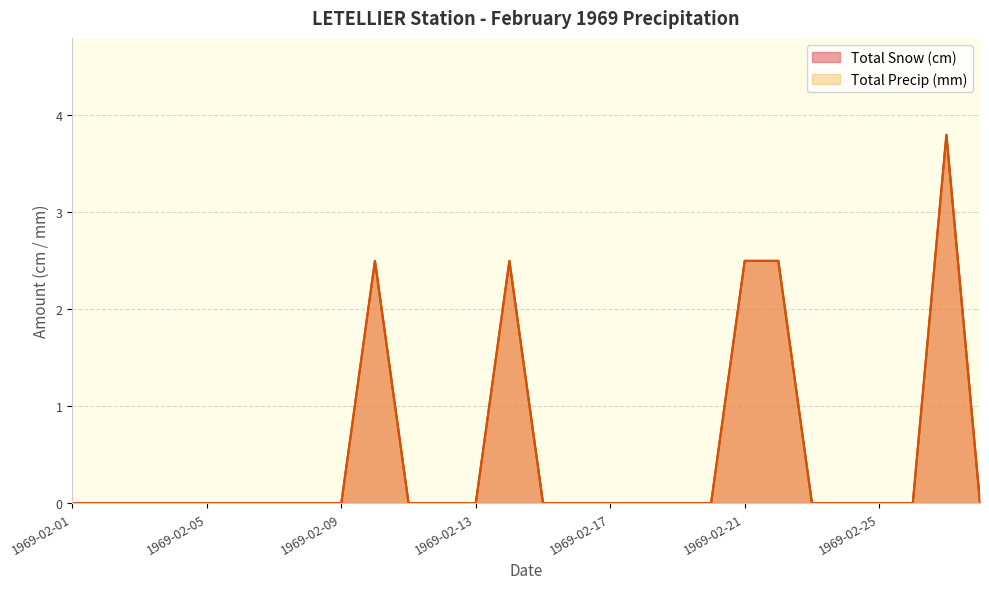

True or false: Total Snow (cm) and Total Precip (mm) intersect in this chart.

False